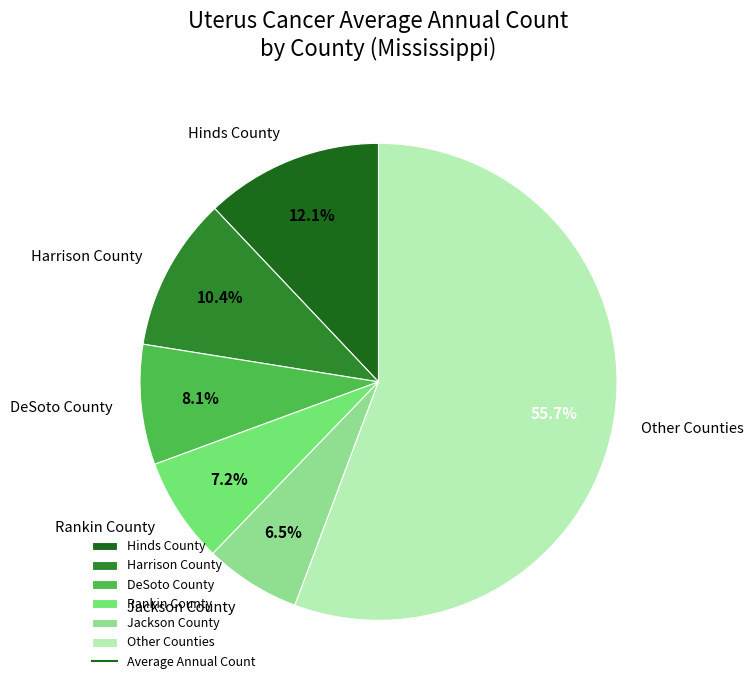

Combined, do Hinds County and Rankin County account for over 50%?

No